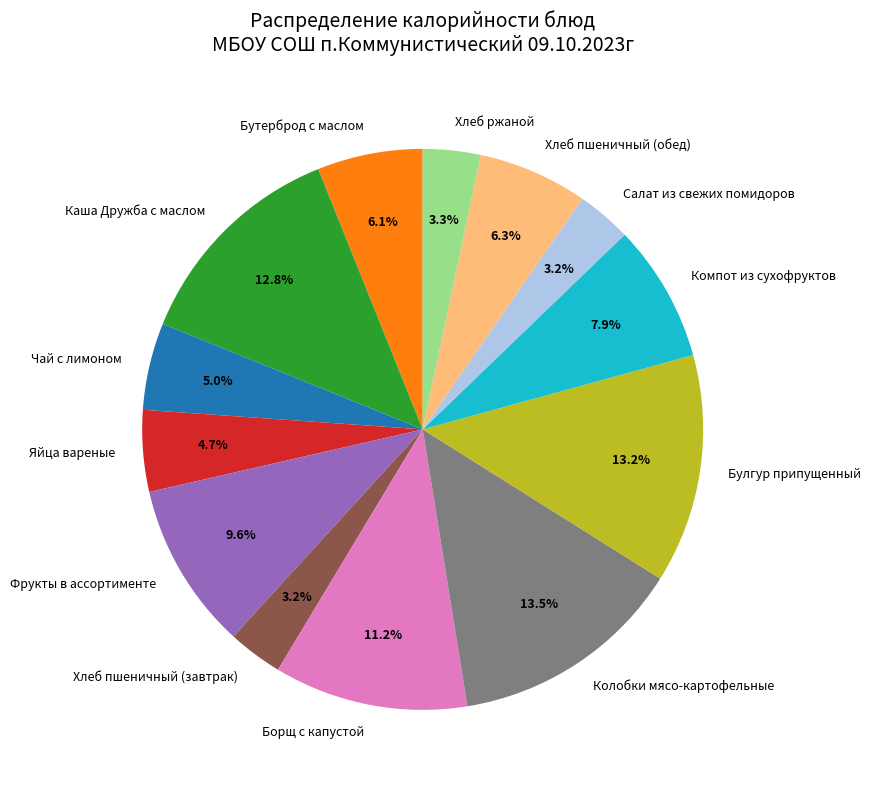

What percentage is NOT represented by Хлеб пшеничный (обед)?

93.7%